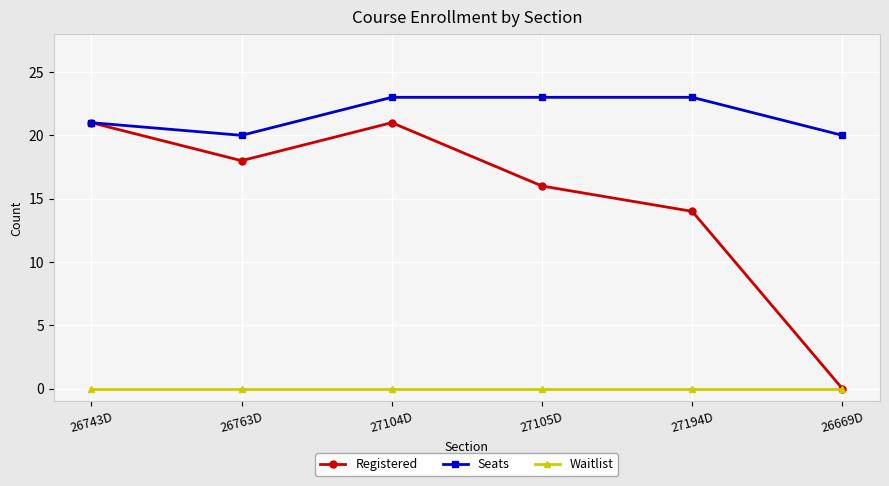

What is the maximum value shown in the chart?

23